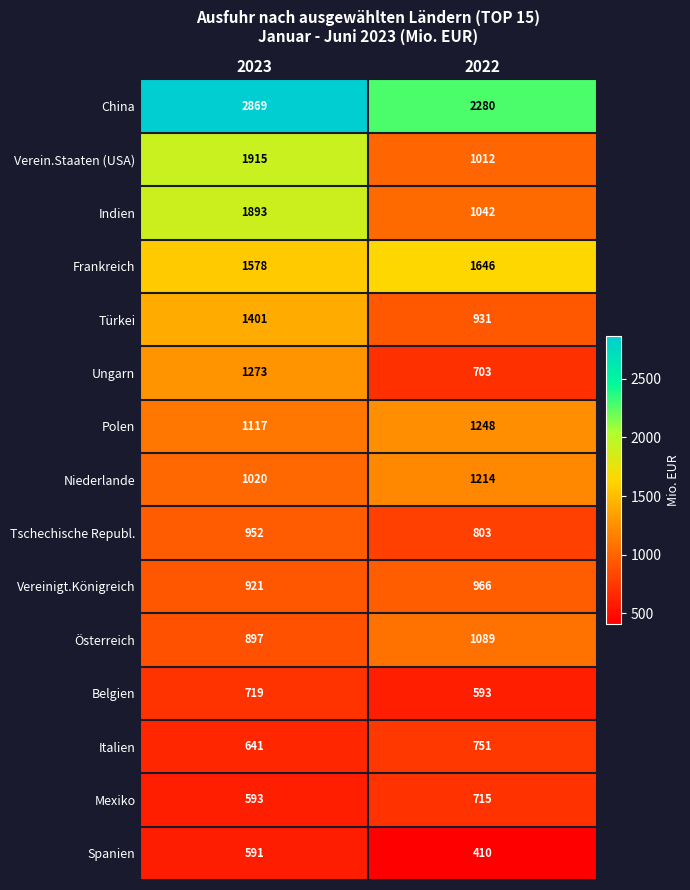

What is the difference between the Spanien values at 2023 and 2022?

181